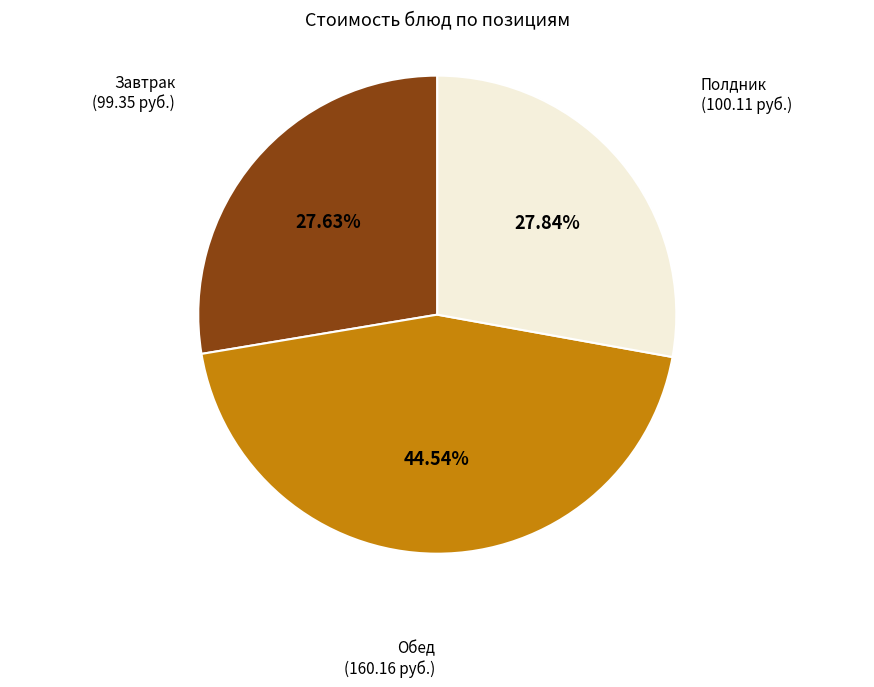

Is there a majority slice in this chart?

No